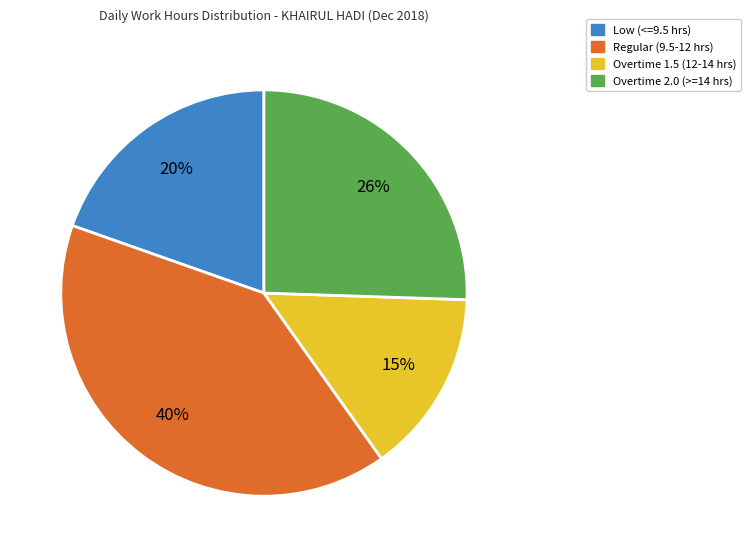

Does any single category account for the majority?

No